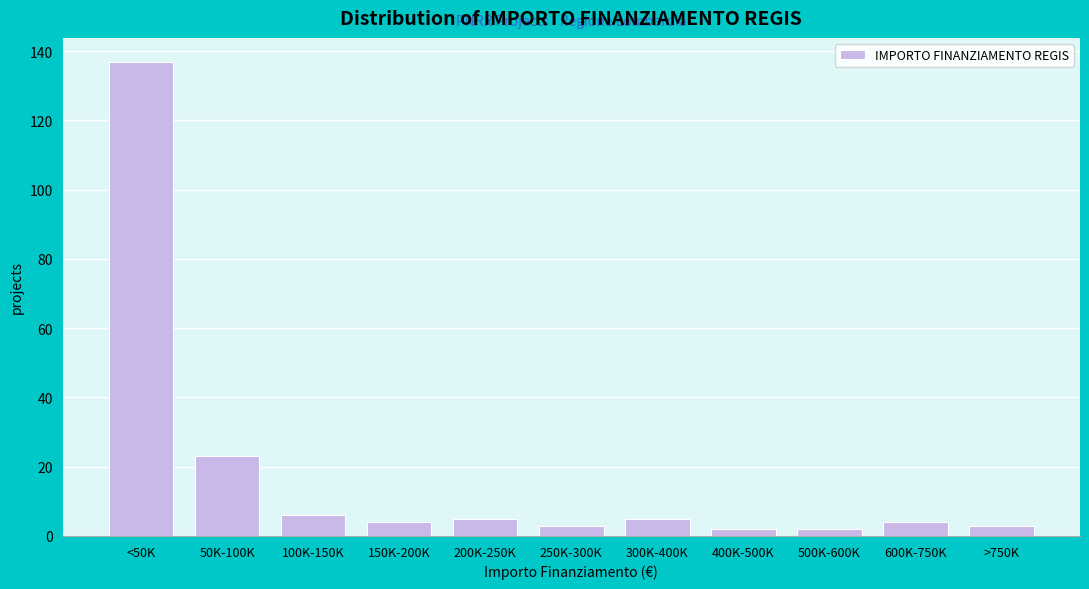

Reading left to right, what are all the values shown in this chart?

137	23	6	4	5	3	5	2	2	4	3